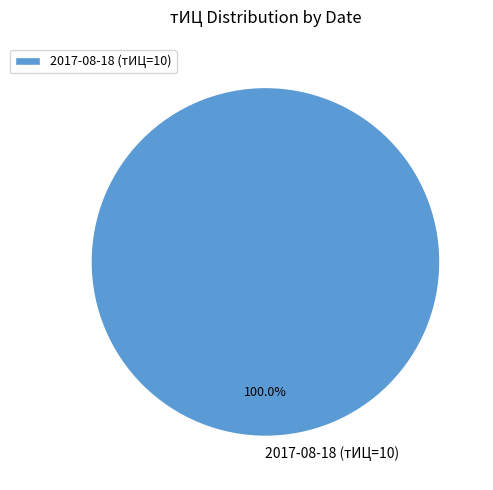

Rank the categories by value from highest to lowest.

2017-08-18 (тИЦ=10)